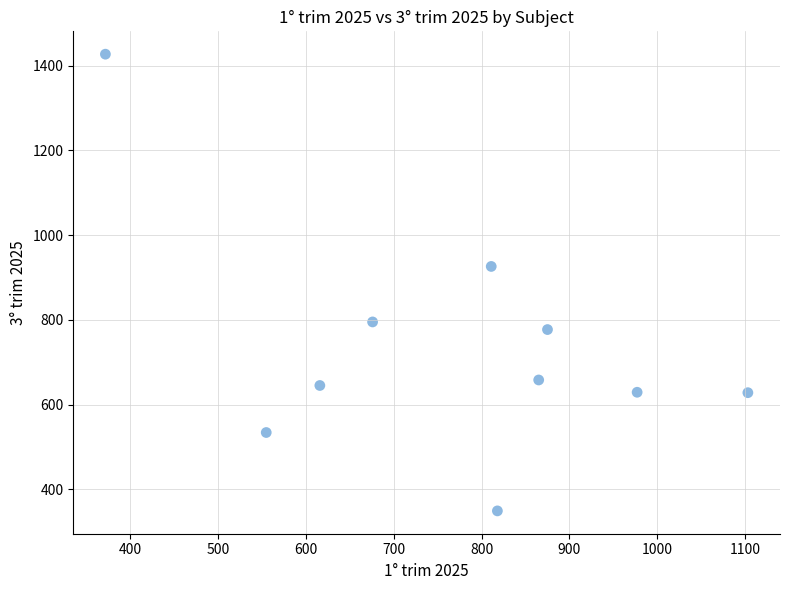

What is the average X value?

767